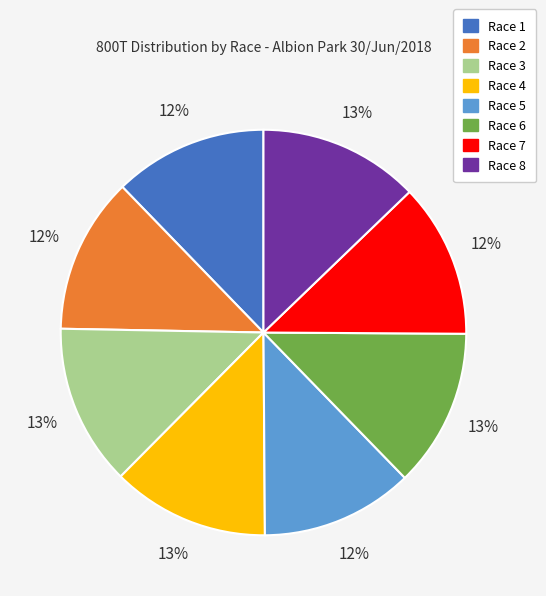

Does Race 5 account for over 50% of the chart?

No